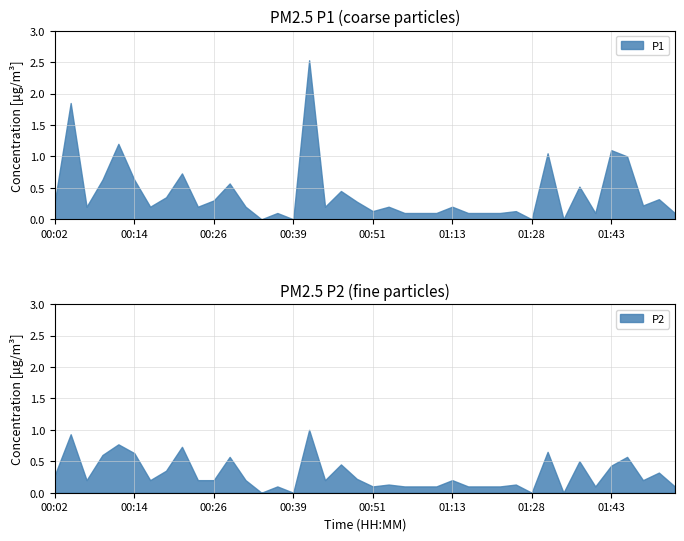

What are all the series names shown in the legend?

P1, P2